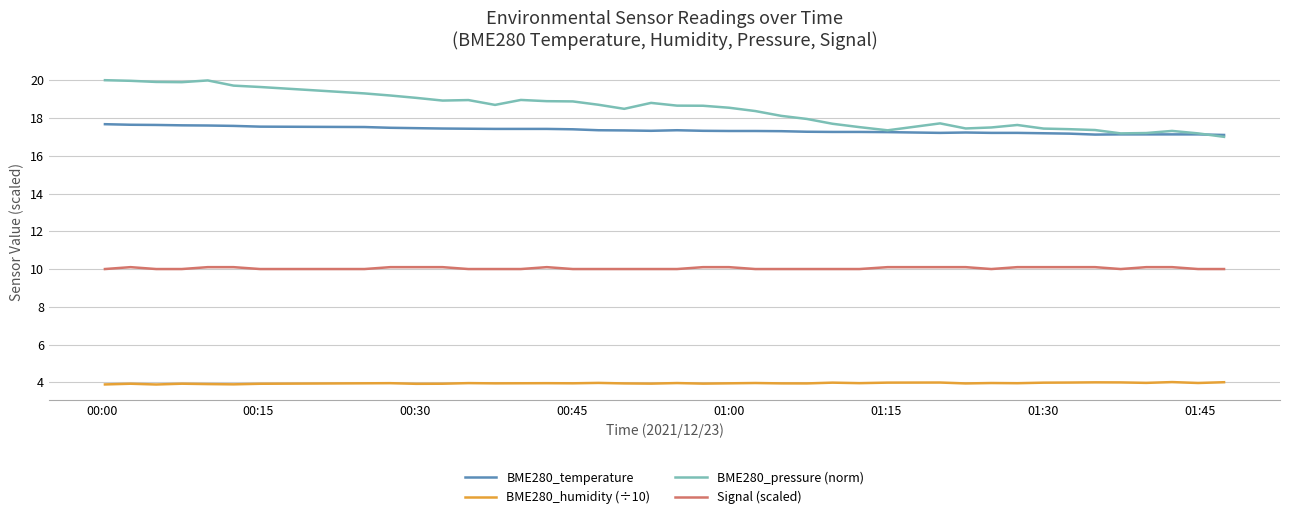

True or false: BME280_temperature and Signal (scaled) intersect in this chart.

False